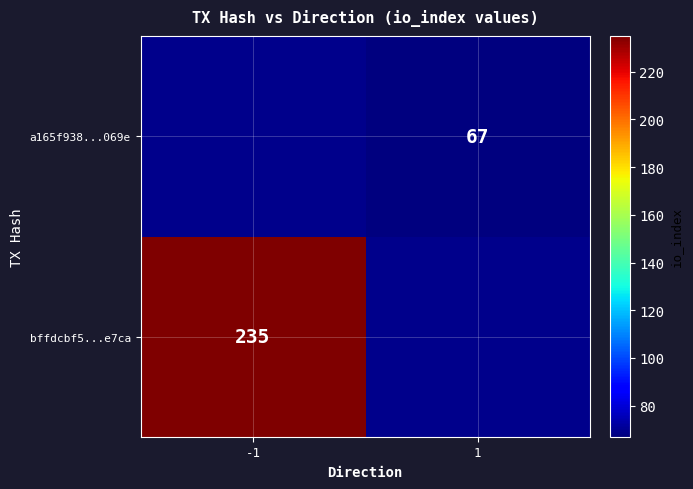

The value of a165f938...069e at 1 is 67. True or false?

True